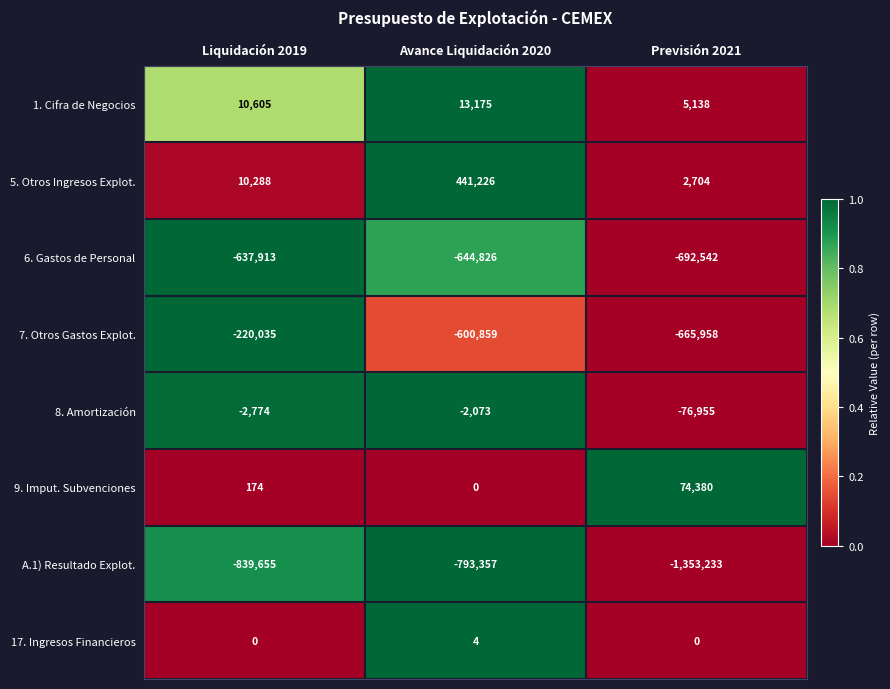

How many categories are shown in the chart?

3